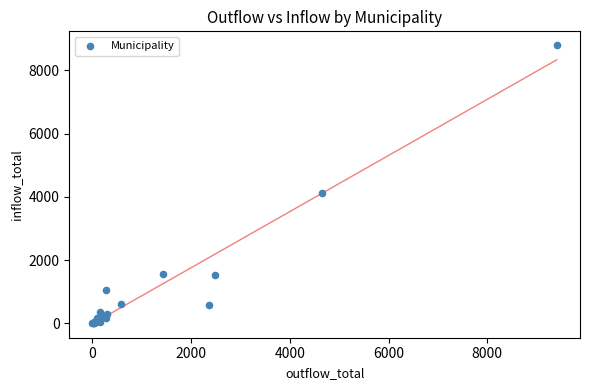

What Y value in the scatter plot is closest to 4397?

4136